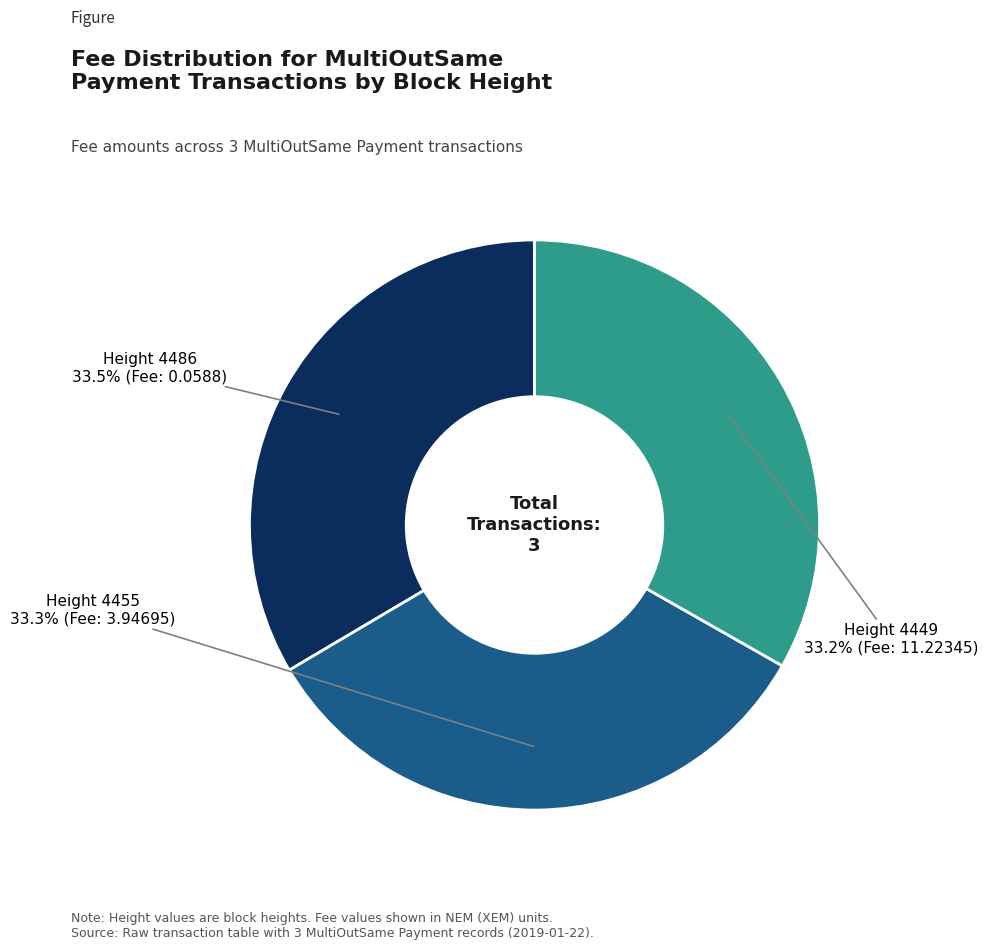

How many slices are in this pie chart?

3